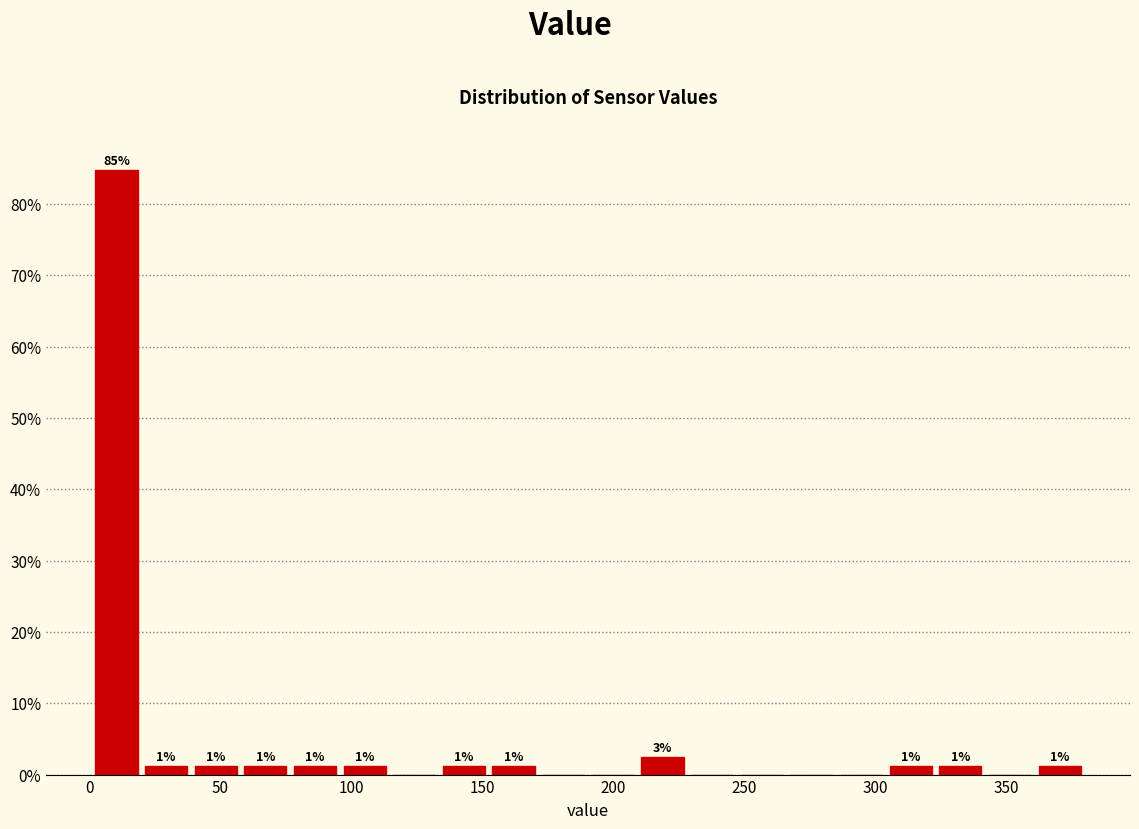

Around what value on the x-axis is the tallest bar? Give the approximate position of its centre, as read against the axis.

10